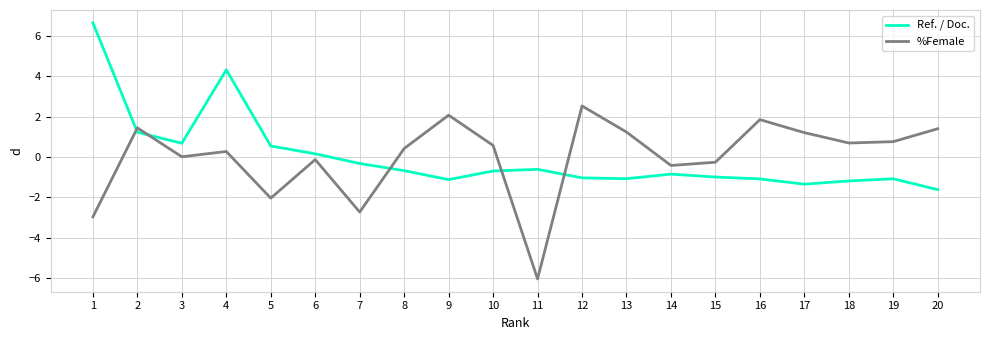

Is the value of %Female at 2 greater than the value of Ref. / Doc. at 12?

Yes